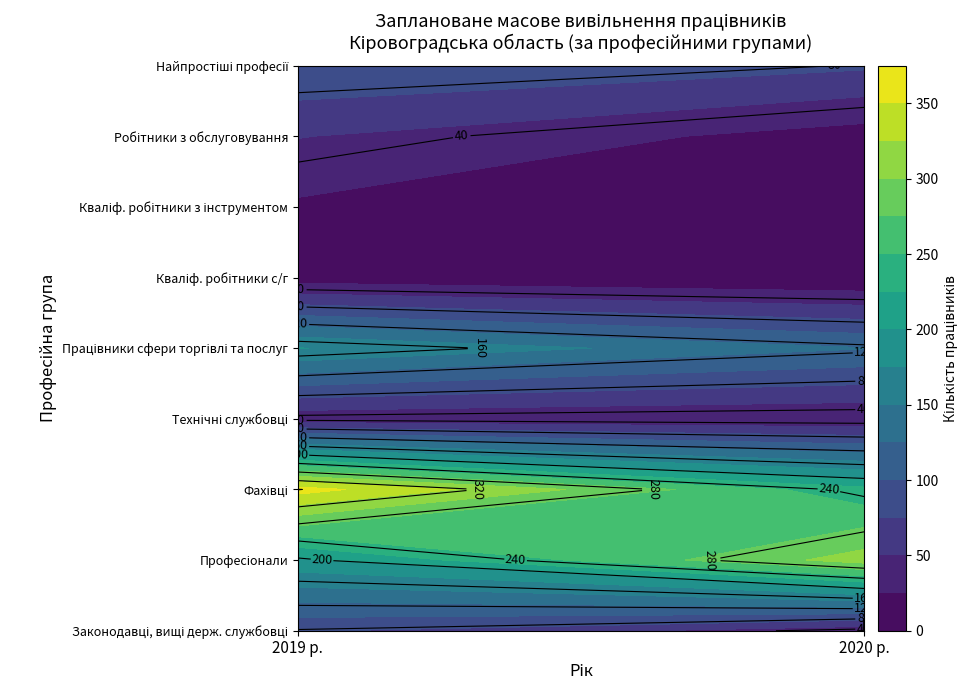

How many data points in Професіонали are less than 312?

1